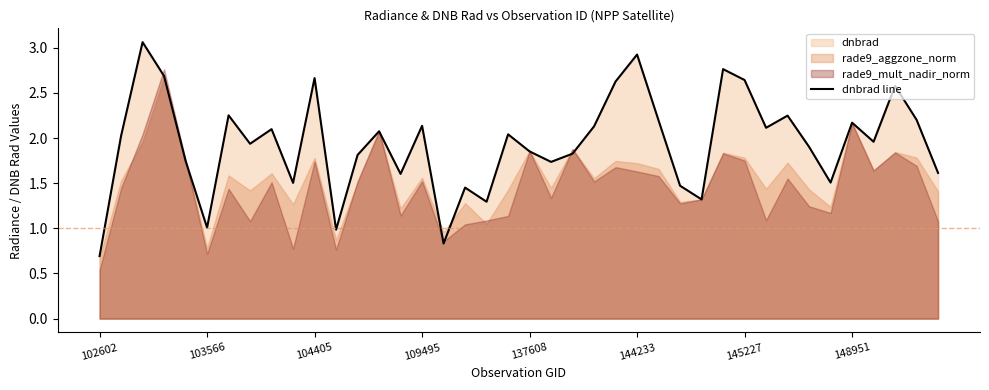

The chart shows a value of 3.5 at 23. True or false?

False